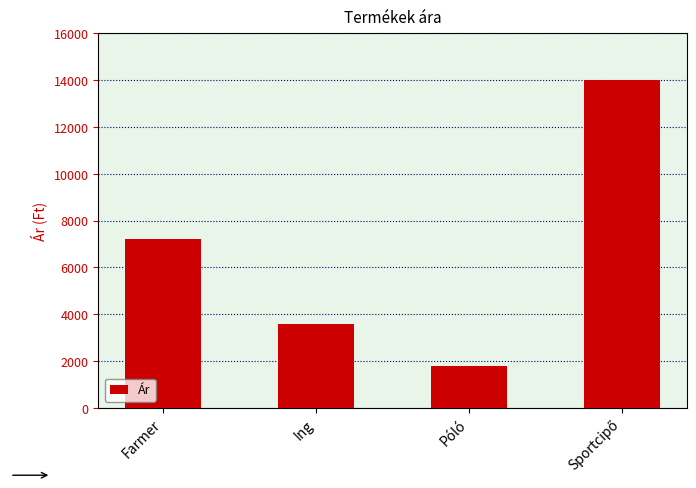

Count the number of data series in this chart.

1